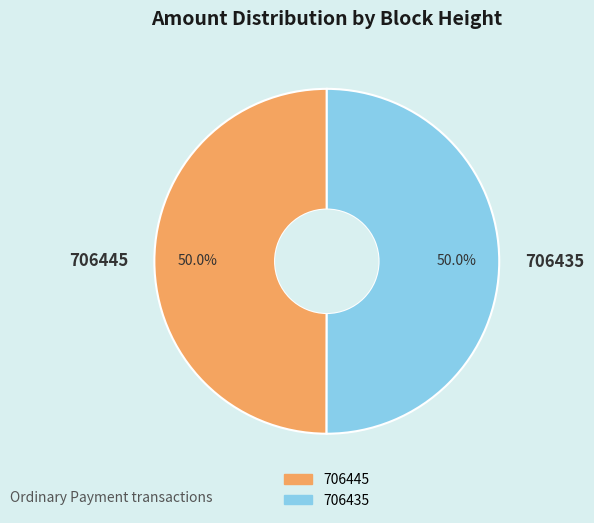

Is it true that 706435 is 57% of the pie?

False